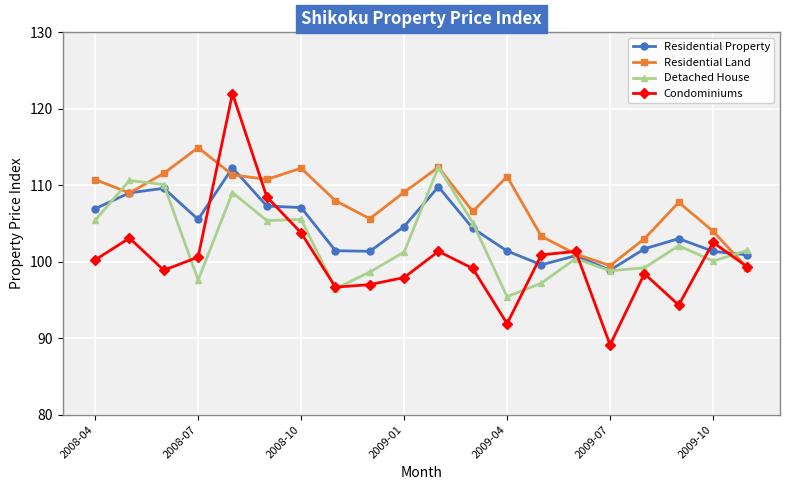

Which series has the widest spread of values?

Condominiums